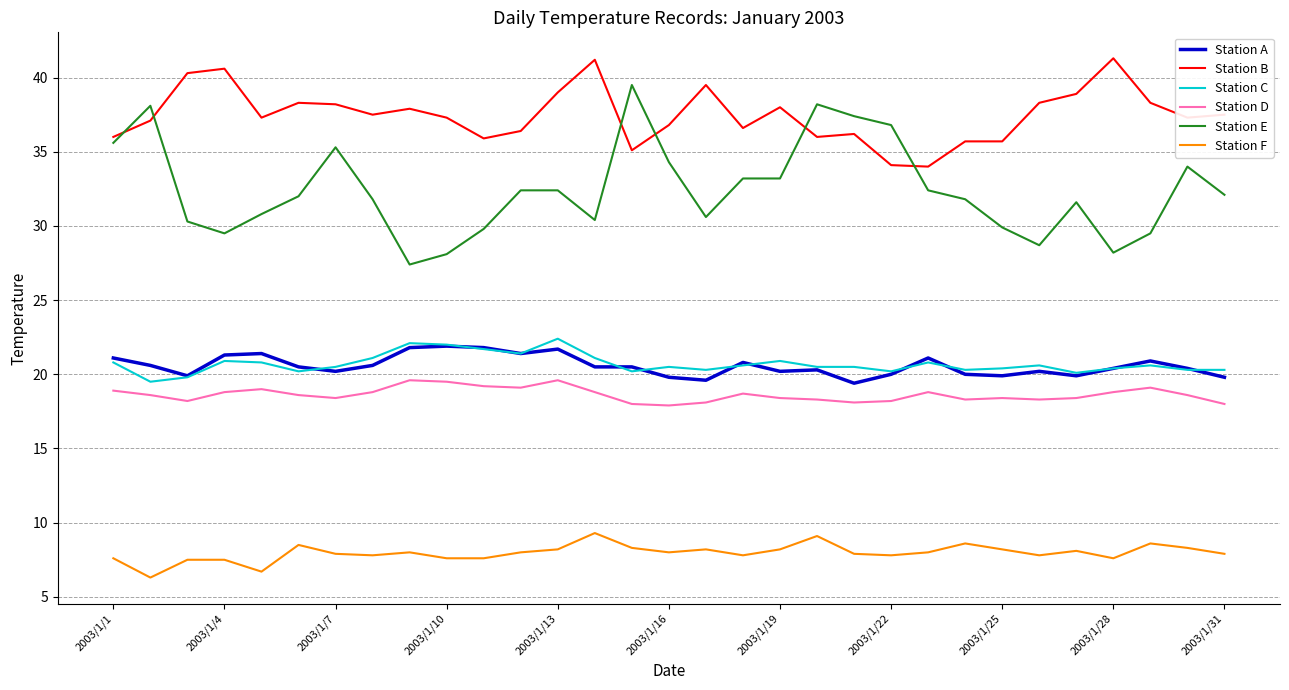

Which series has the largest total across all categories?

Station B